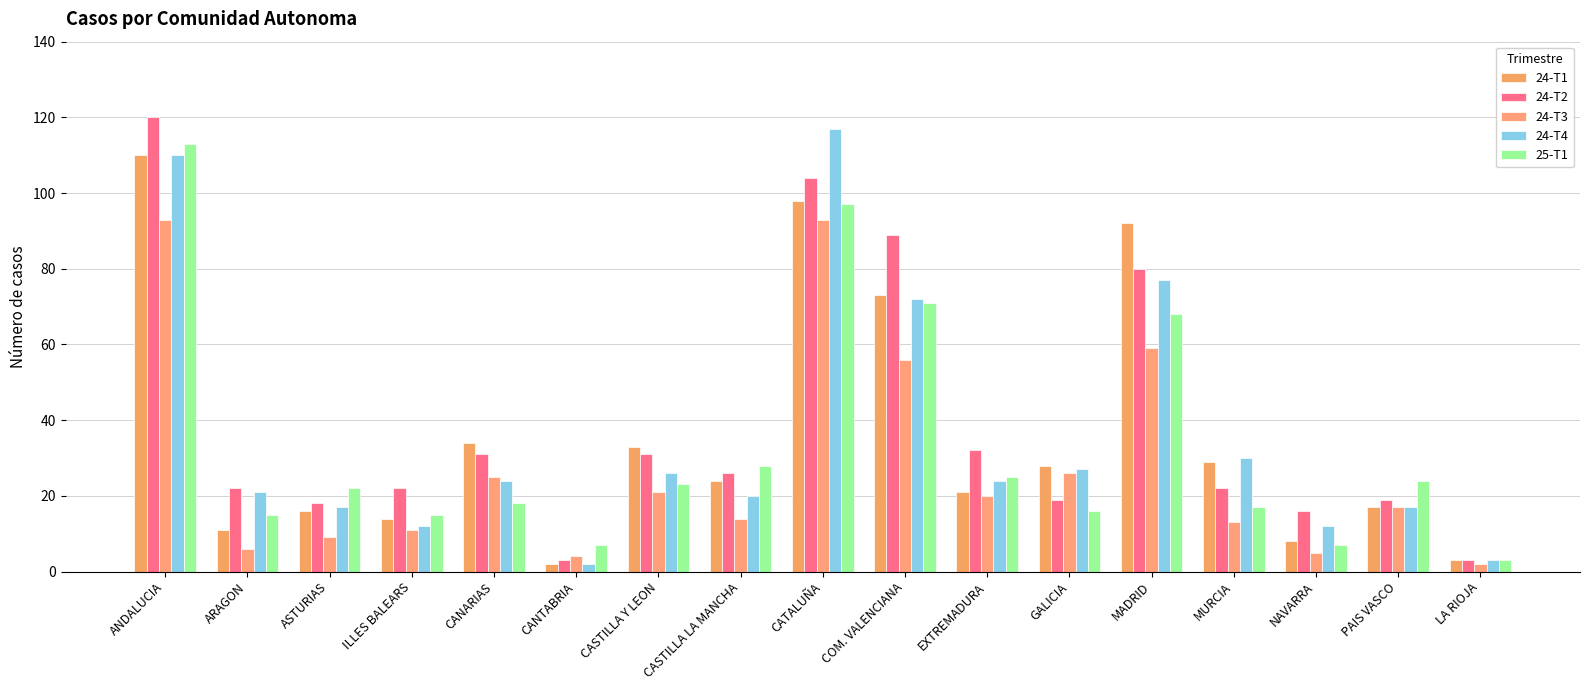

What is the difference between the highest and lowest values at ILLES BALEARS?

11